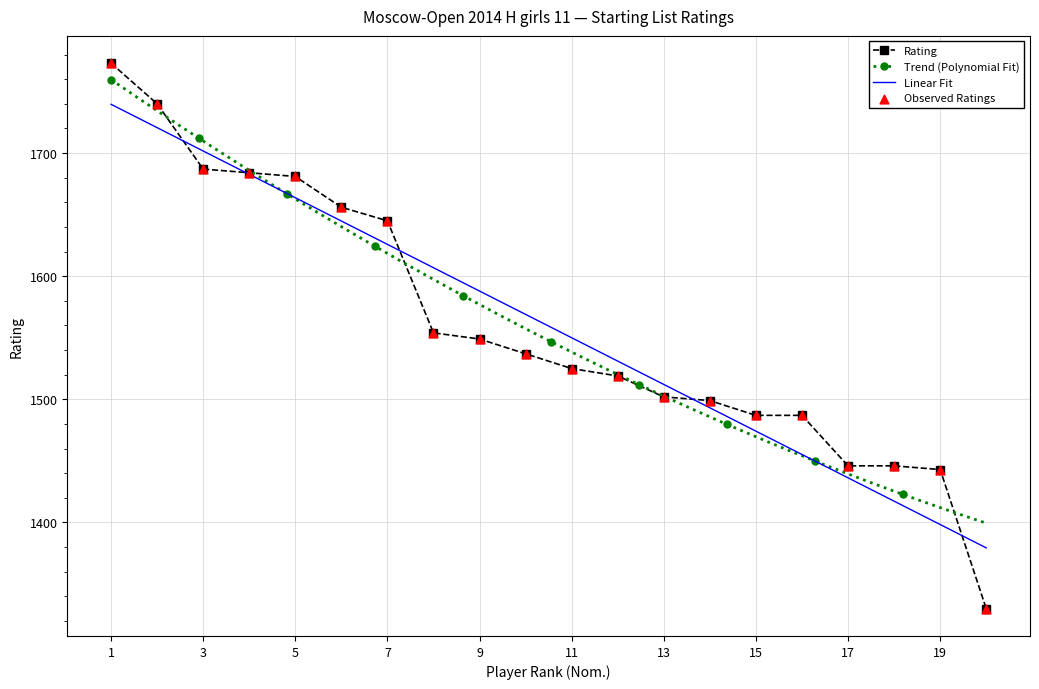

What is the change in value from 1 to 2?

-33